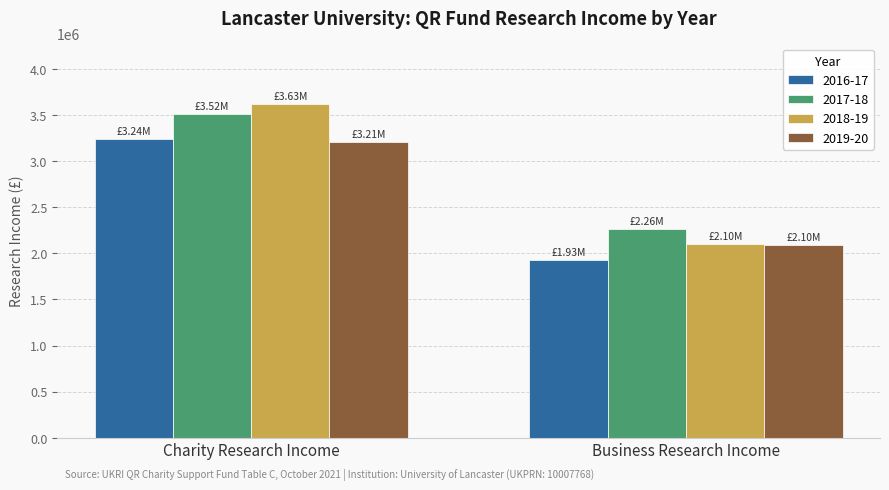

Does the chart contain stacked bars?

No